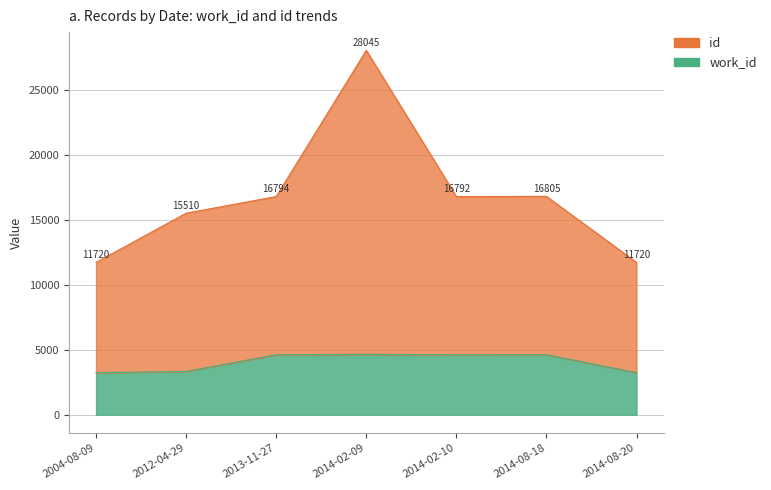

List the series in order of their peak value, lowest first.

work_id, id